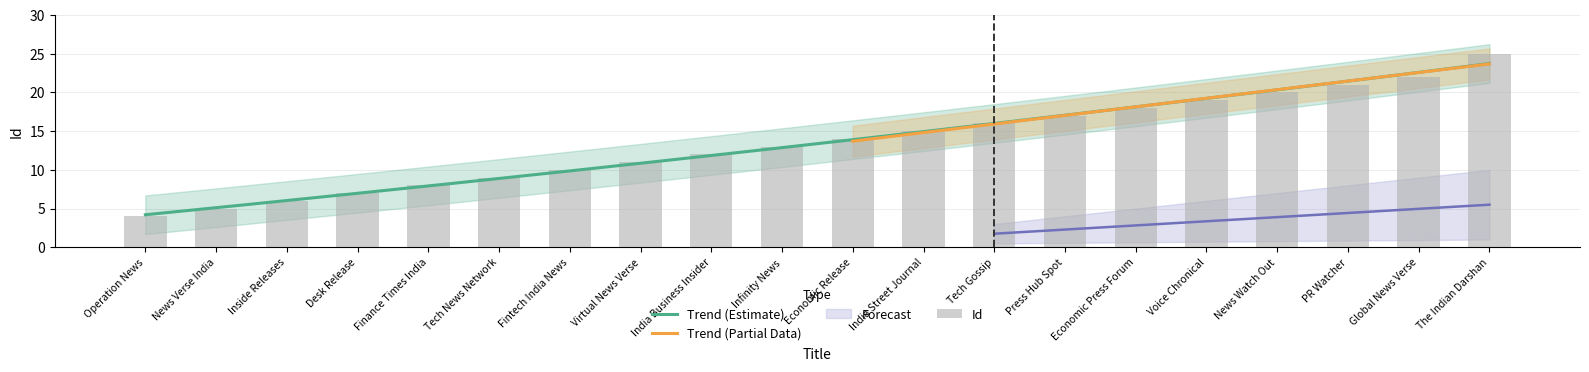

What is the ratio of the value at News Verse India to the value at Tech Gossip?

0.3